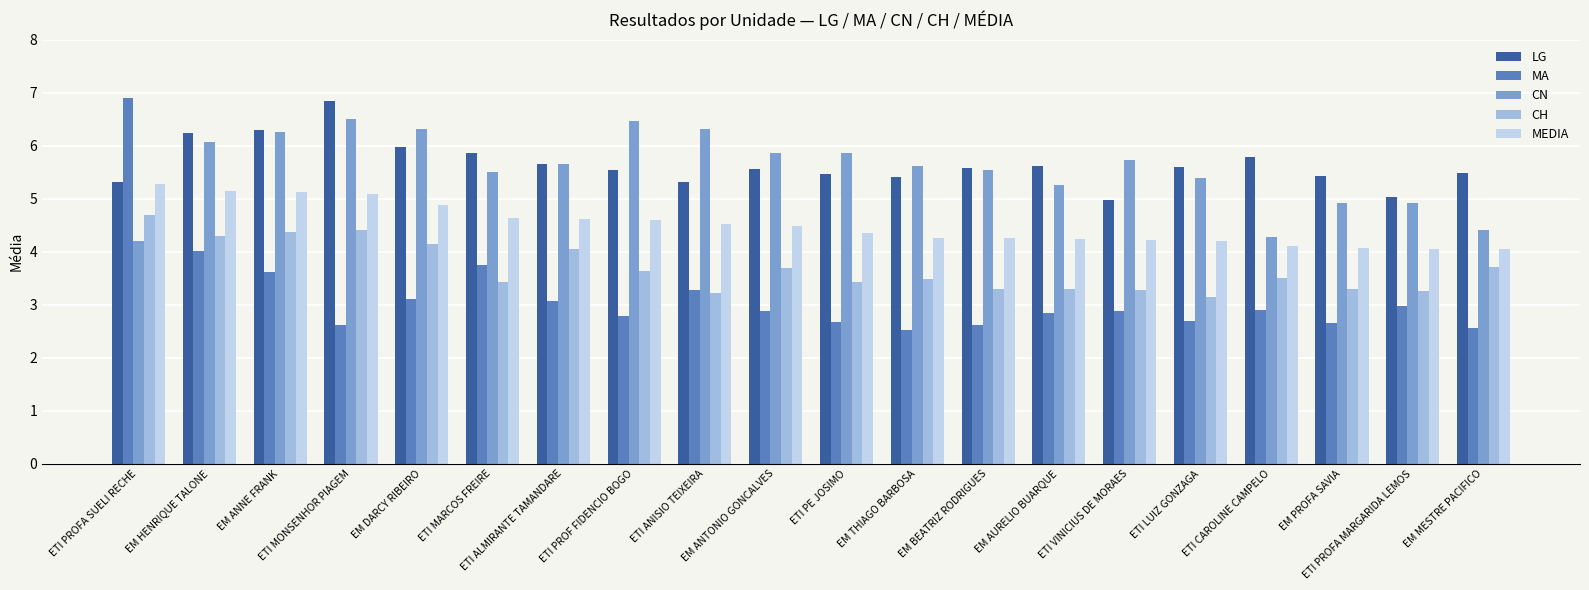

What is the average value of the MA series?

3.2